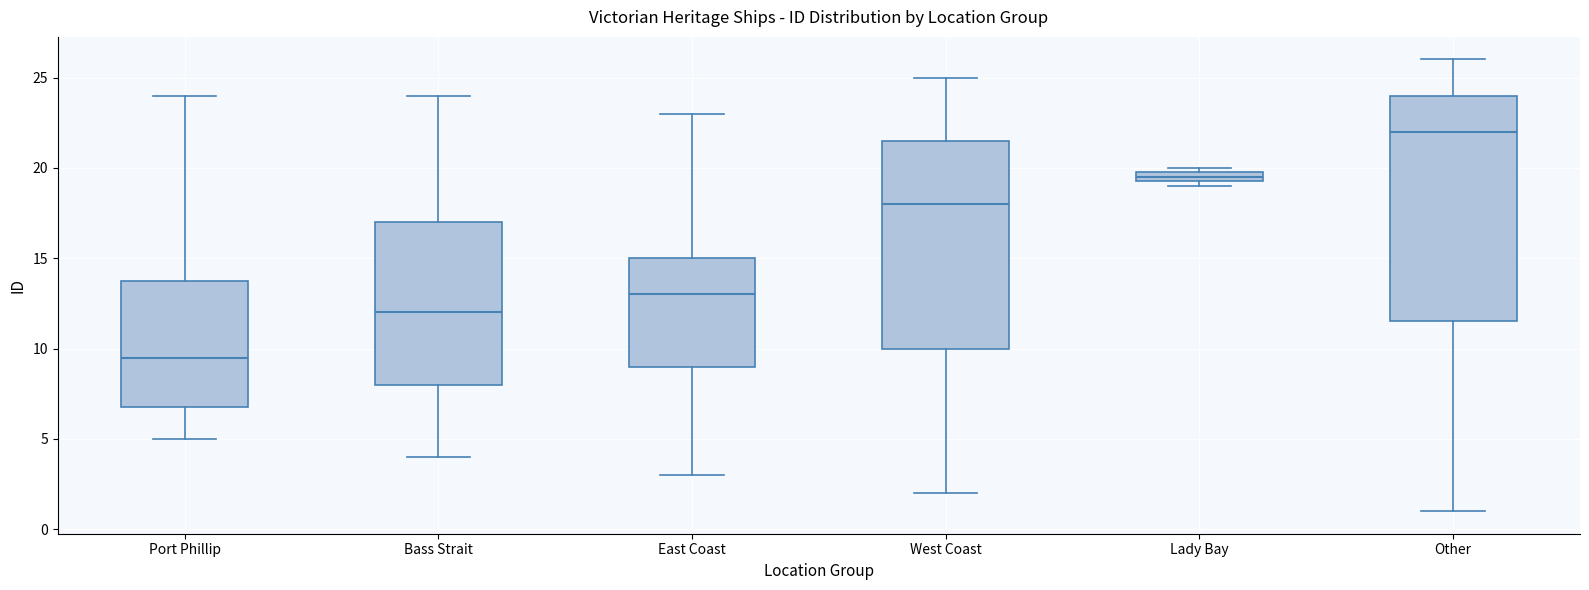

Which box's median line is the highest?

Other